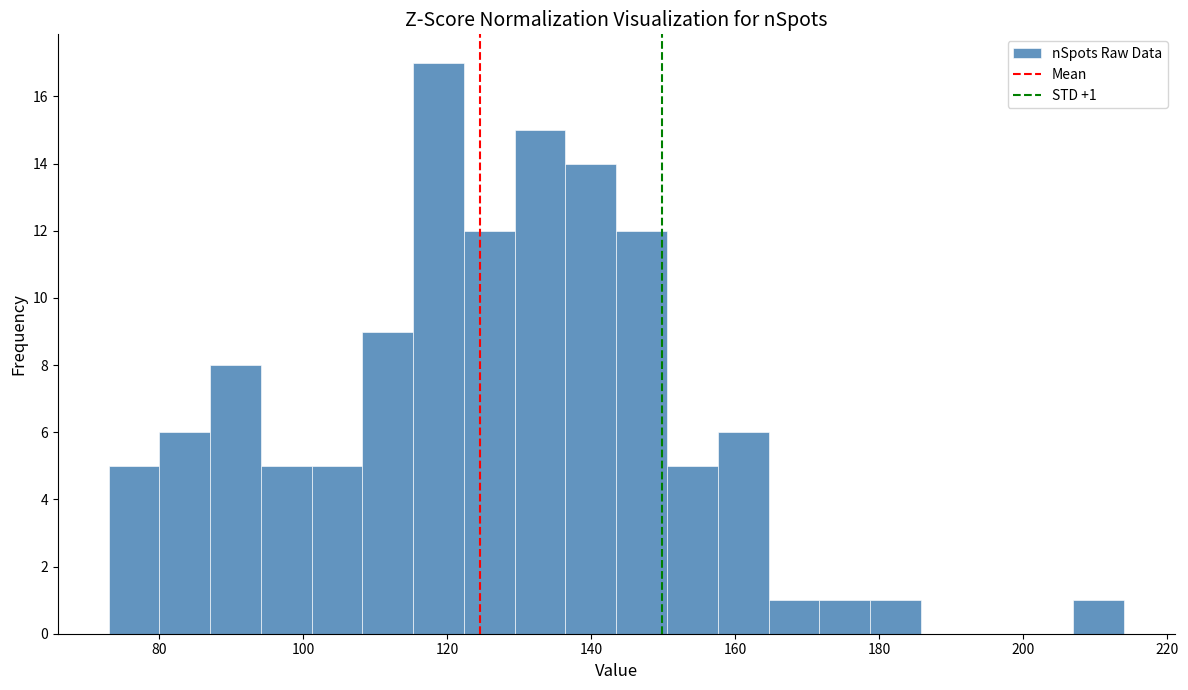

Around what value on the x-axis is the tallest bar? Give the approximate position of its centre, as read against the axis.

118